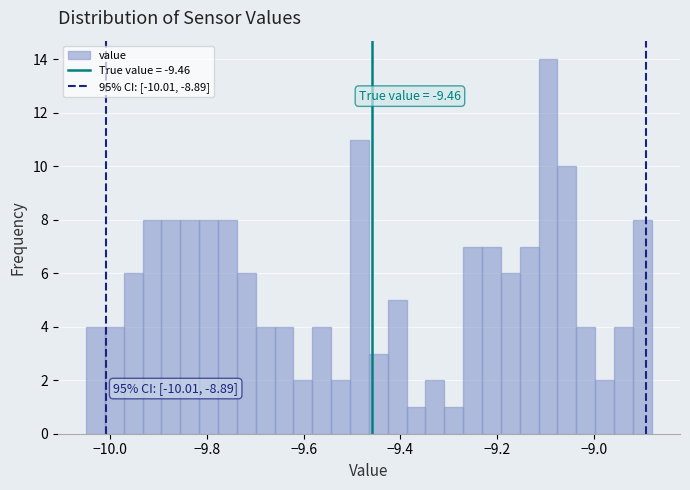

Around what value on the x-axis is the tallest bar? Give the approximate position of its centre, as read against the axis.

-9.10